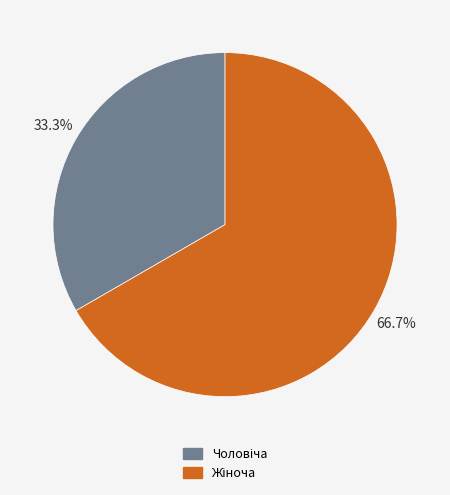

Is there a majority slice in this chart?

Yes